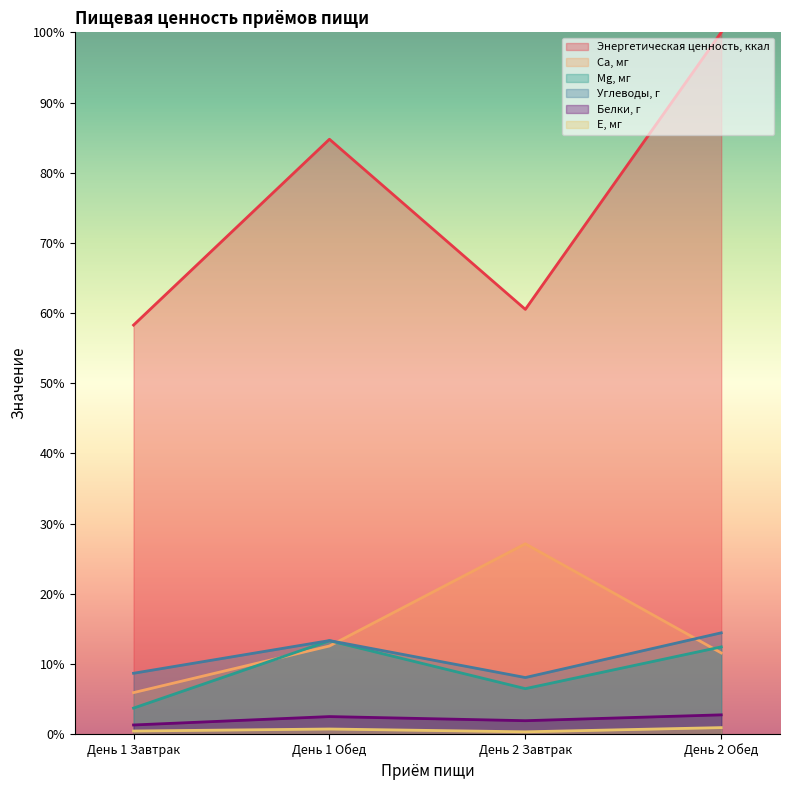

Is the value of Са, мг at День 2 Завтрак greater than the value of Белки, г at День 1 Обед?

Yes